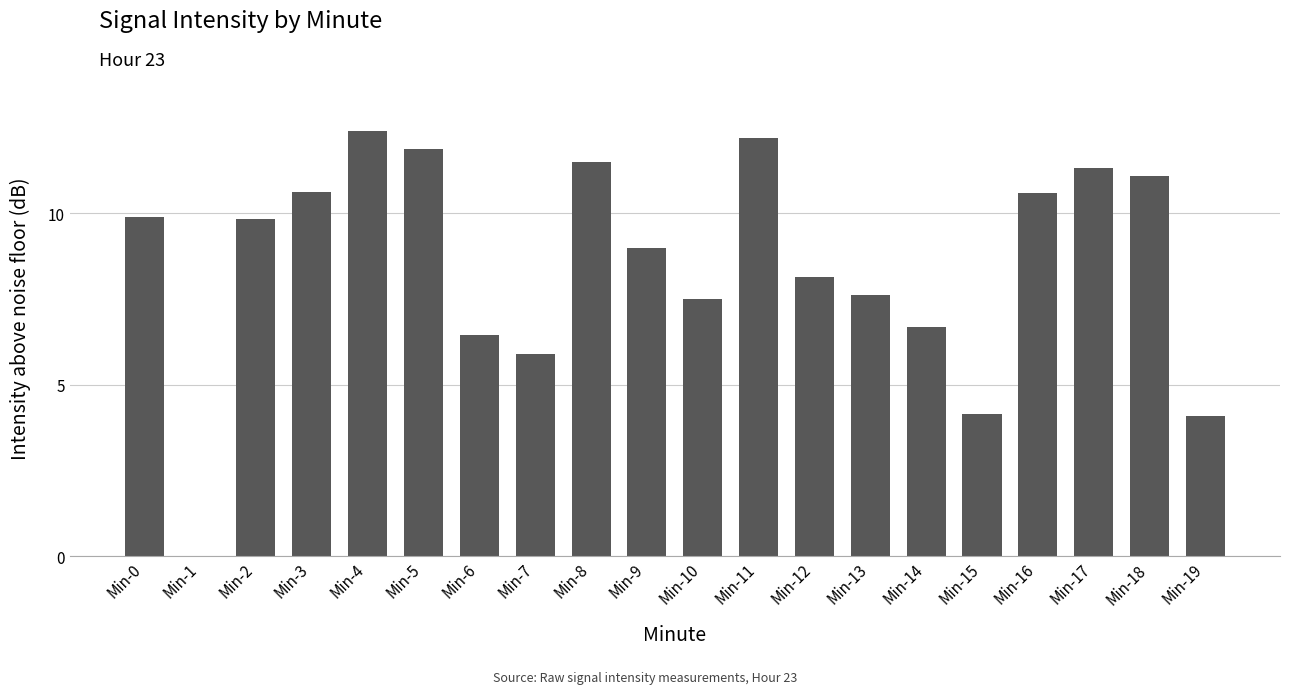

Which has a higher value, Min-0 or Min-1?

Min-0